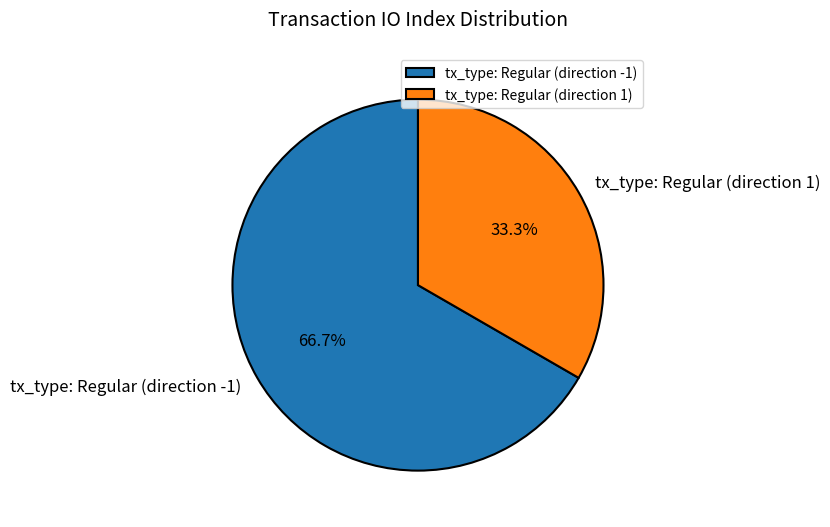

Approximately how many times larger is the value at tx_type: Regular (direction 1) compared to tx_type: Regular (direction -1)?

0.5